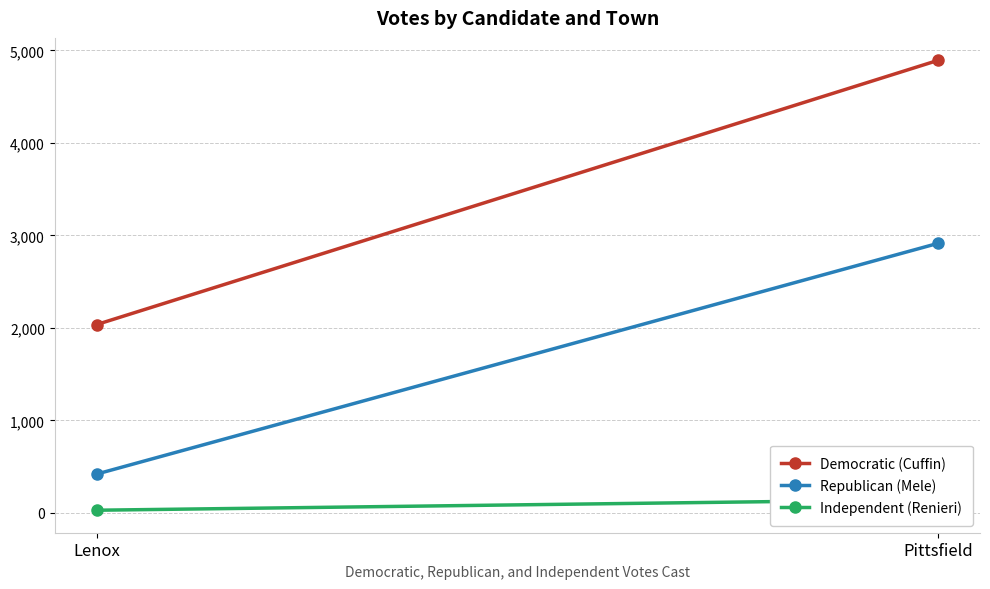

What is the difference between the Democratic (Cuffin) values at Pittsfield and Lenox?

2857